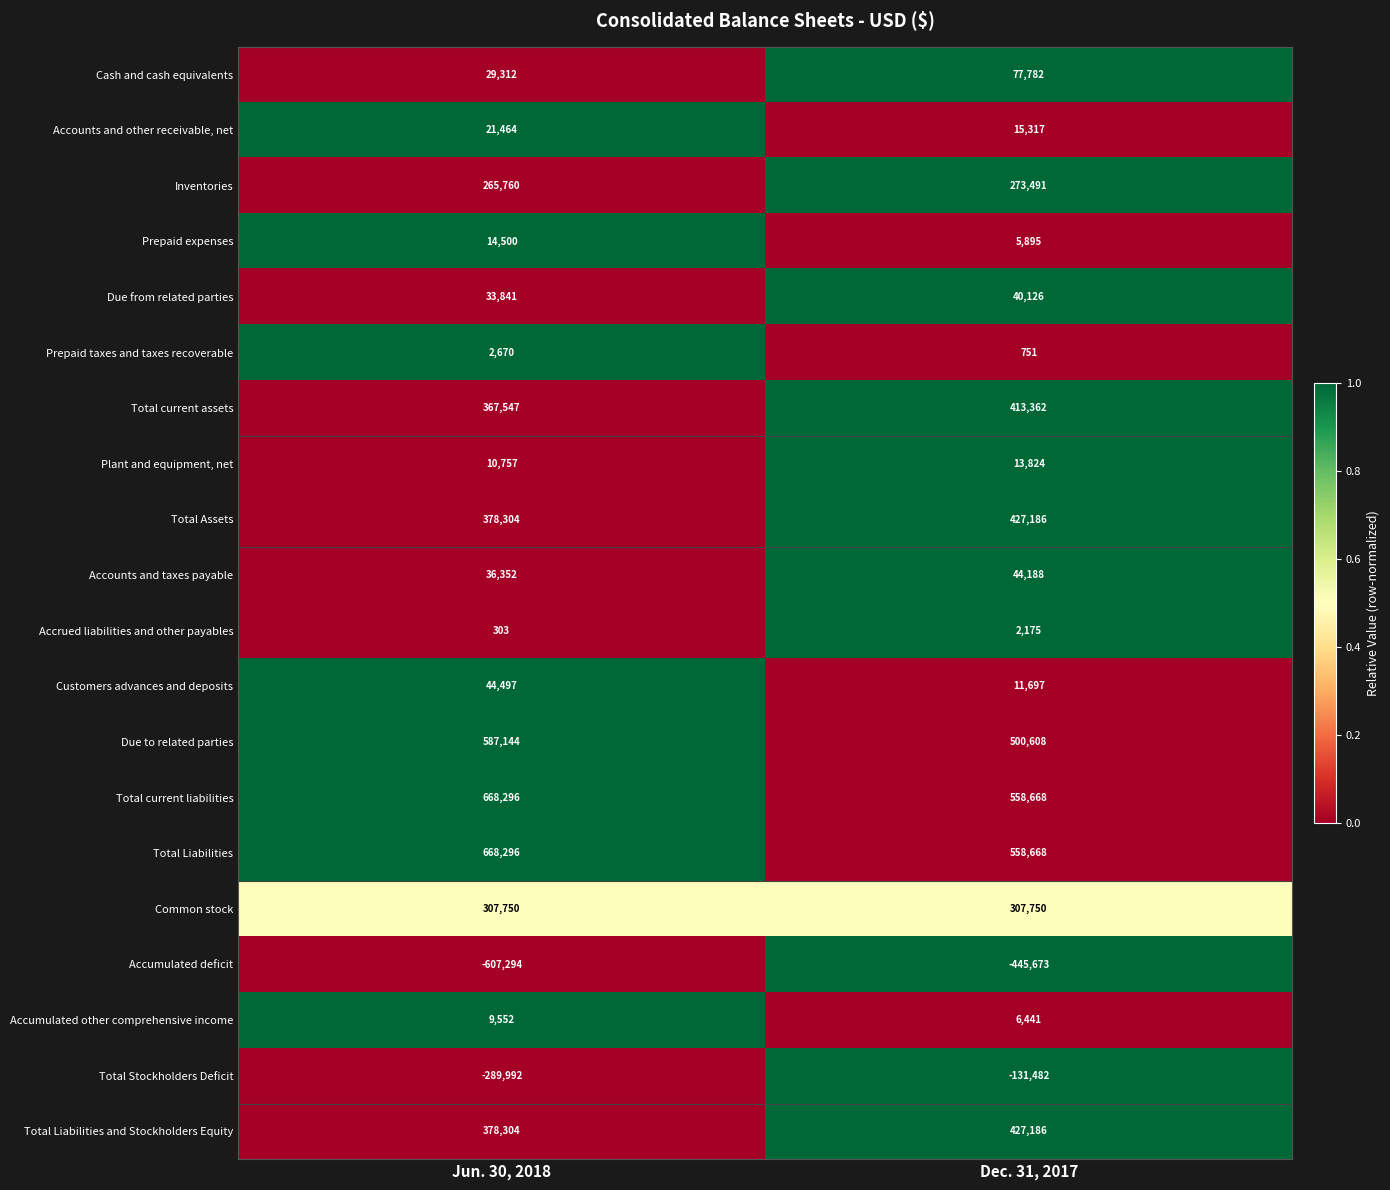

How many distinct data groups are displayed?

20